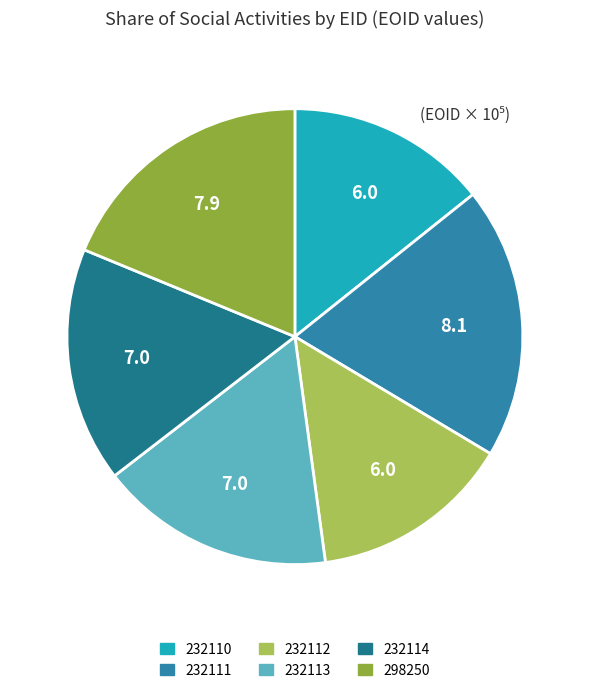

Which category has the biggest portion of the pie?

232111